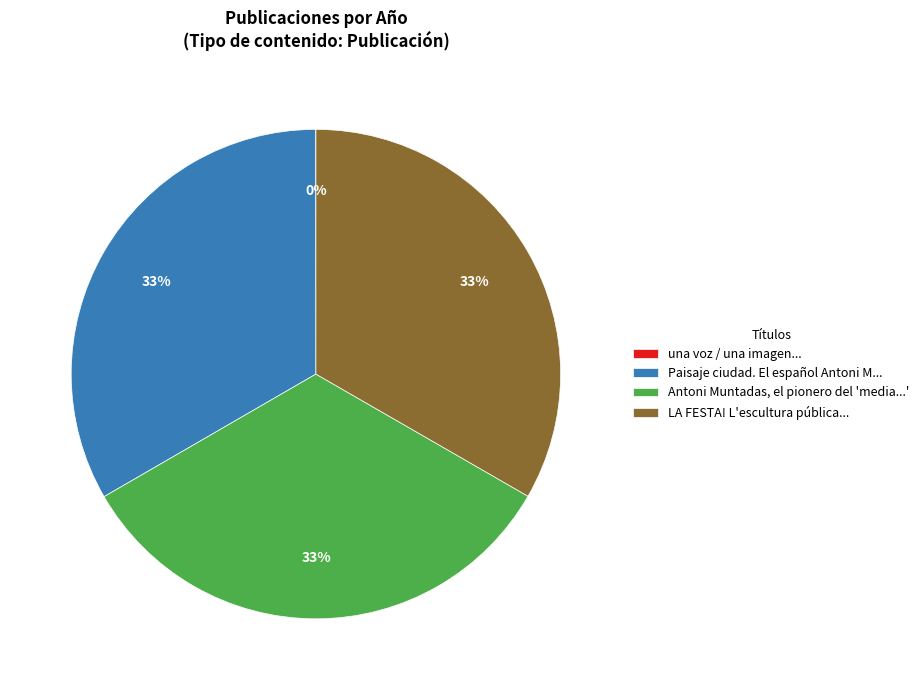

To the nearest percent, what portion does LA FESTA! L'escultura pública... represent?

33%